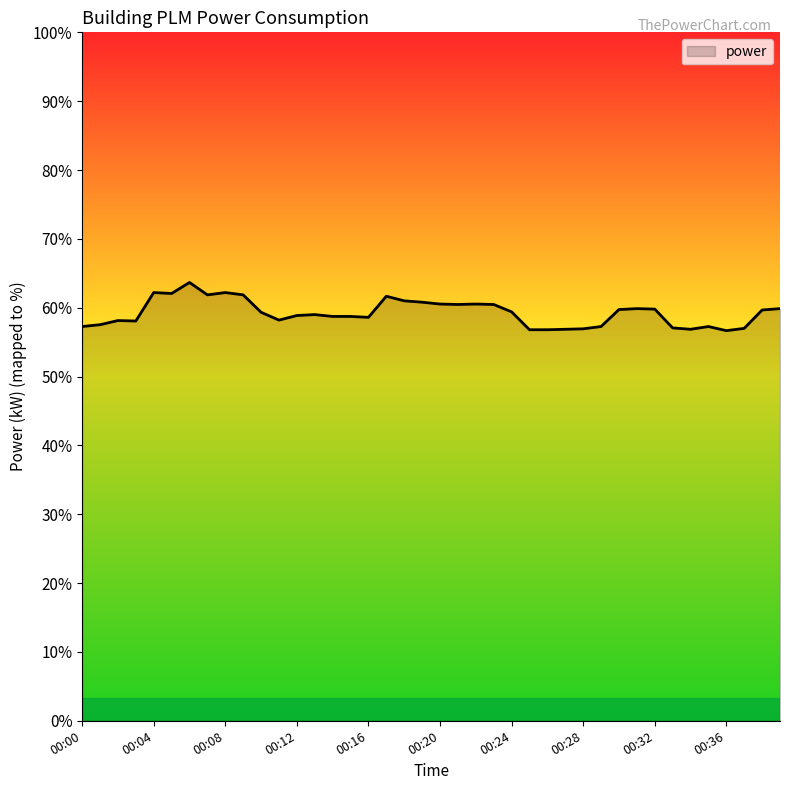

Does the chart display data point markers on the line(s)?

No